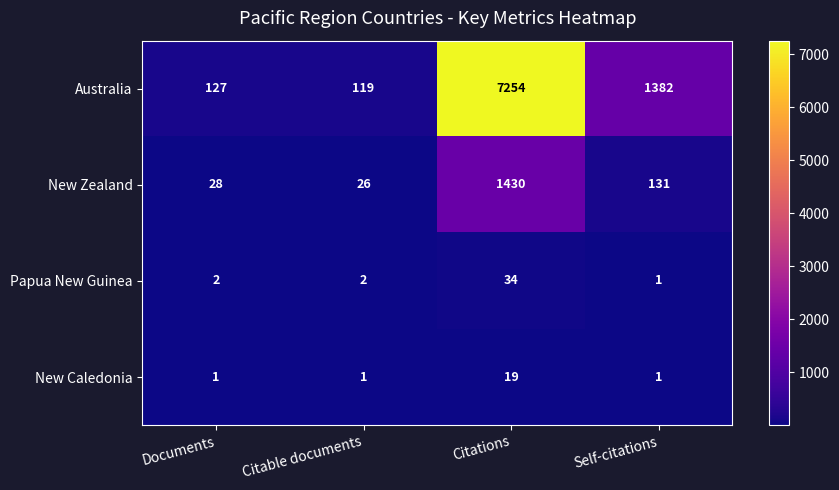

Which series has the largest range (max minus min)?

Australia